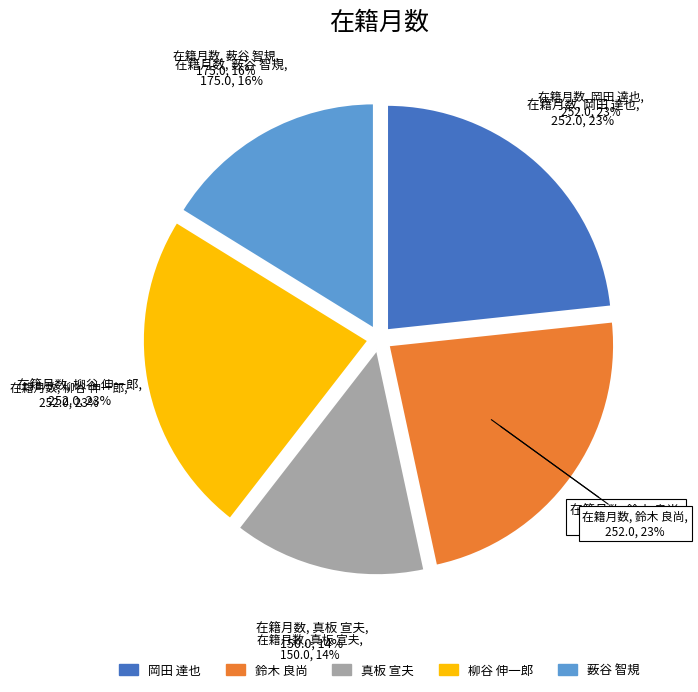

Is it true that 岡田 達也 is 23% of the pie?

True